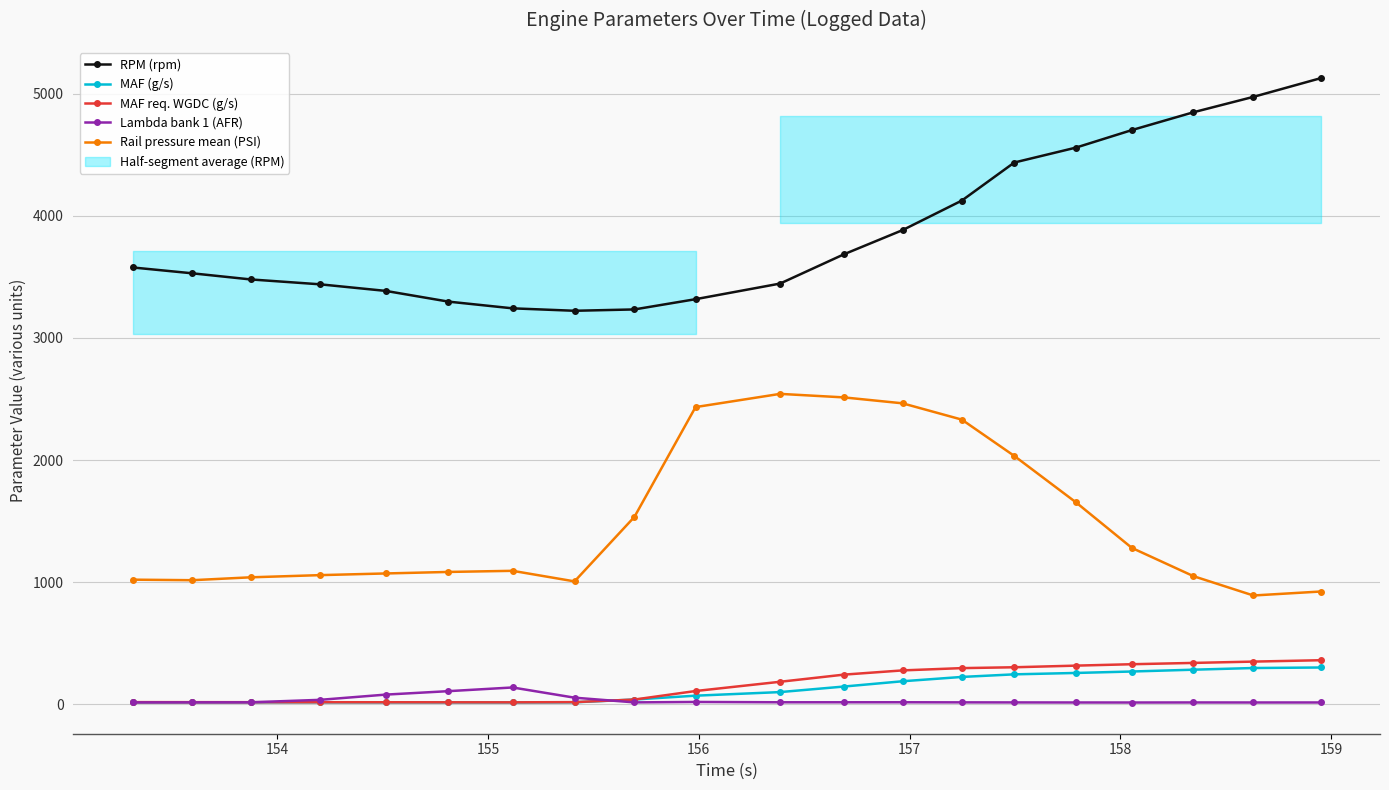

At how many categories does at least one series exceed 3698?

8